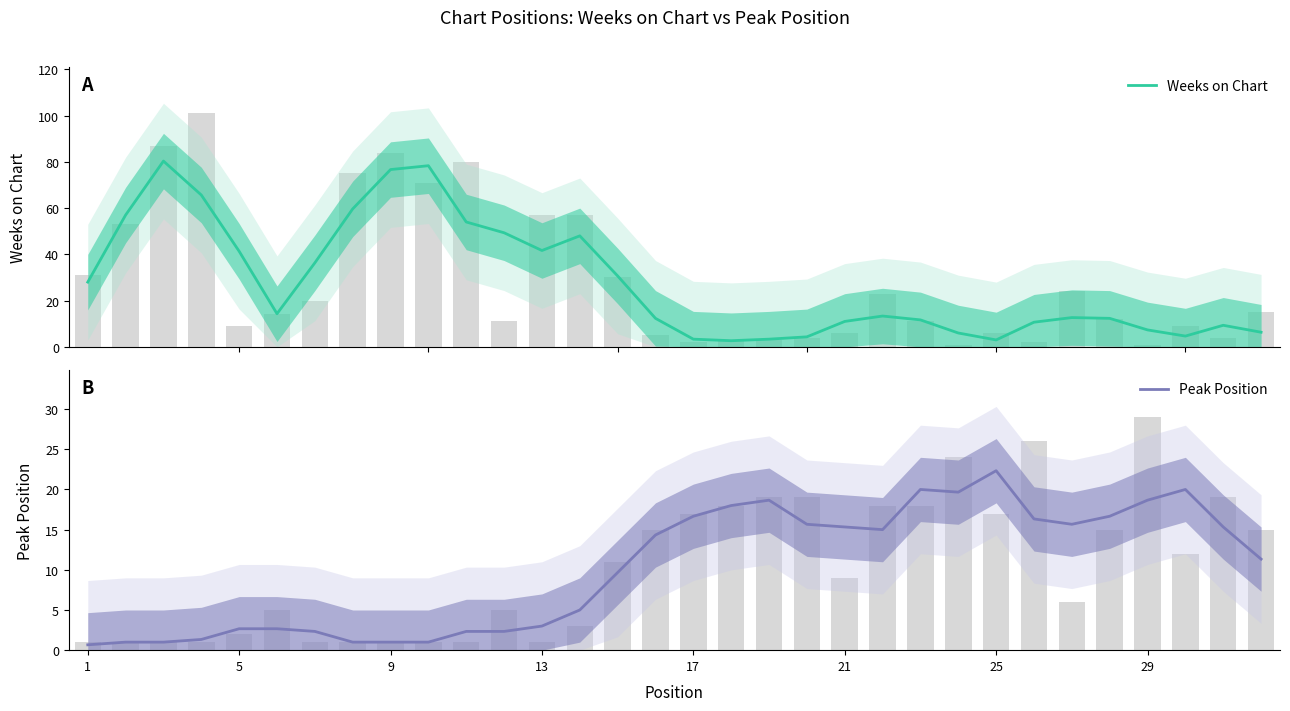

Is it true that Weeks on Chart equals 3.6 at 25?

False